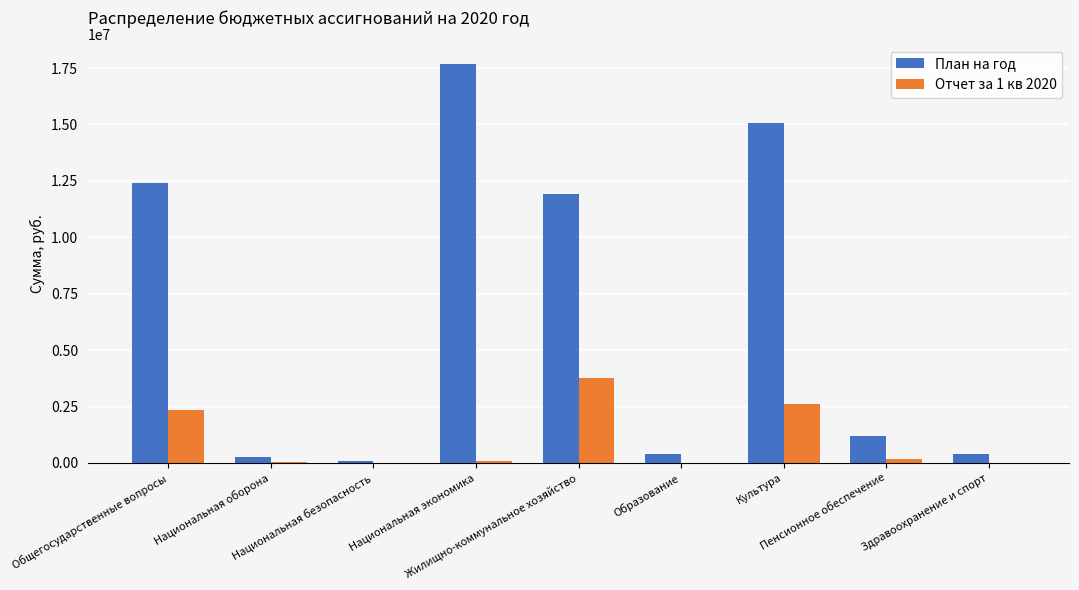

What is the greatest value displayed?

17658274.8